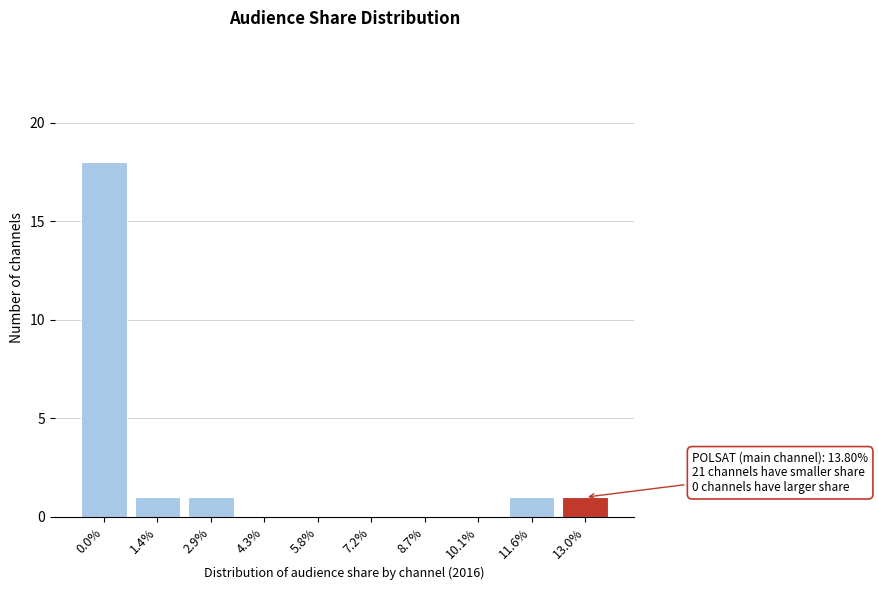

Reading right to left, extract all data points from this chart.

13.0%=1	11.6%=1	10.1%=0	8.7%=0	7.2%=0	5.8%=0	4.3%=0	2.9%=1	1.4%=1	0.0%=18